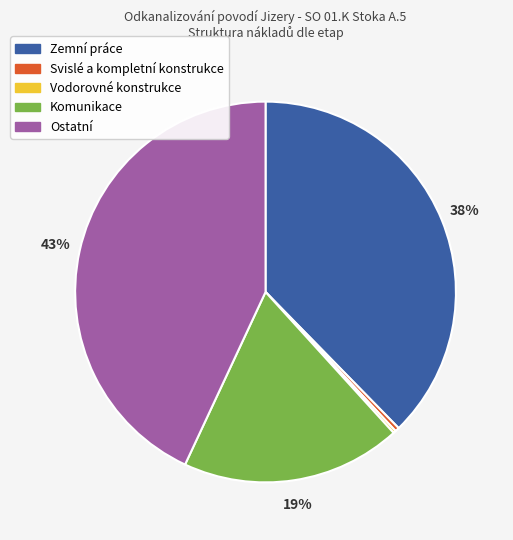

True or false: Svislé a kompletní konstrukce accounts for 10% of the total.

False